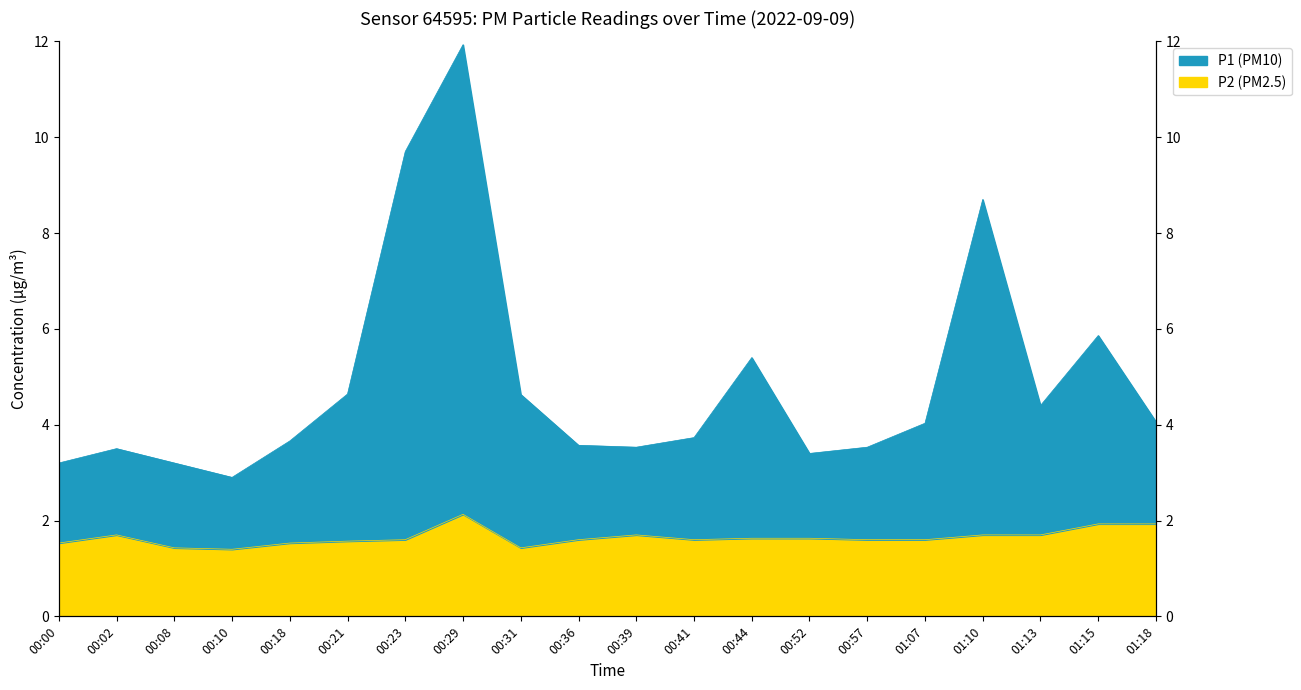

What is the value of the P1 point at the 17th from the left?

8.7